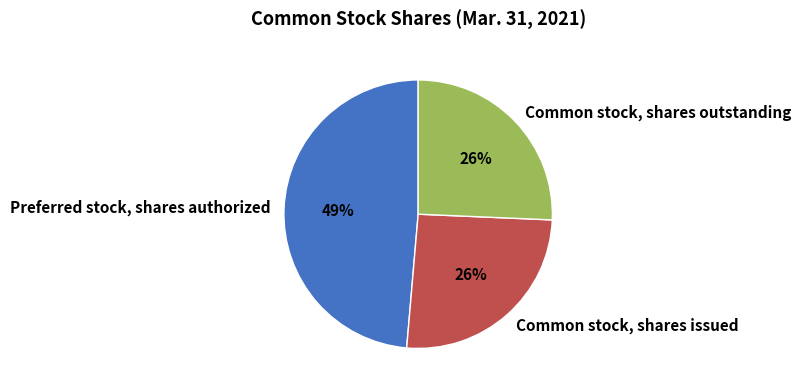

To the nearest percent, what percentage of the pie is Common stock, shares issued?

26%